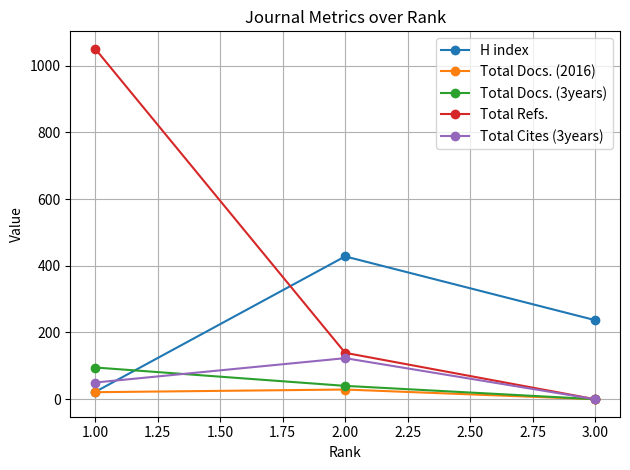

Reading right to left, what are all the values shown in this chart?

H index: 3.00=237	2.00=428	1.00=22
Total Docs. (2016): 3.00=0	2.00=29	1.00=21
Total Docs. (3years): 3.00=0	2.00=40	1.00=95
Total Refs.: 3.00=0	2.00=139	1.00=1050
Total Cites (3years): 3.00=0	2.00=123	1.00=50